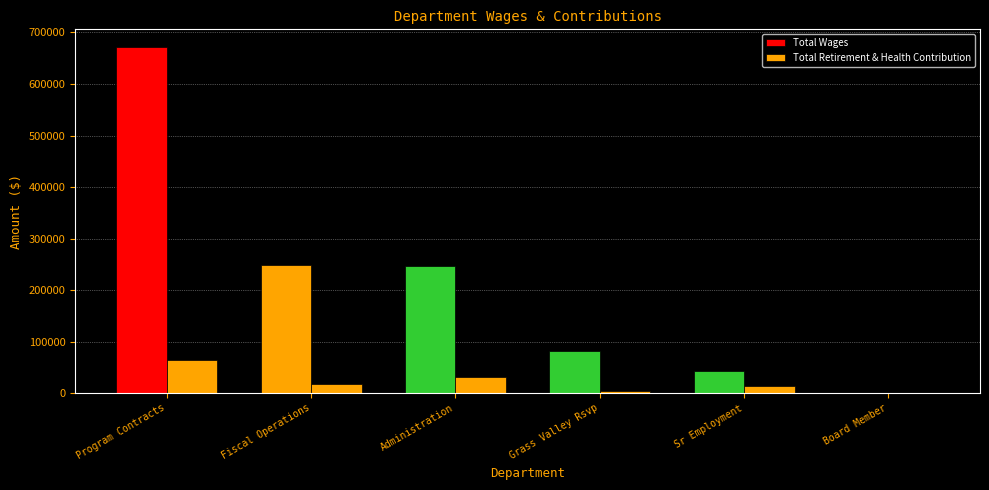

How many groups of bars are there?

6